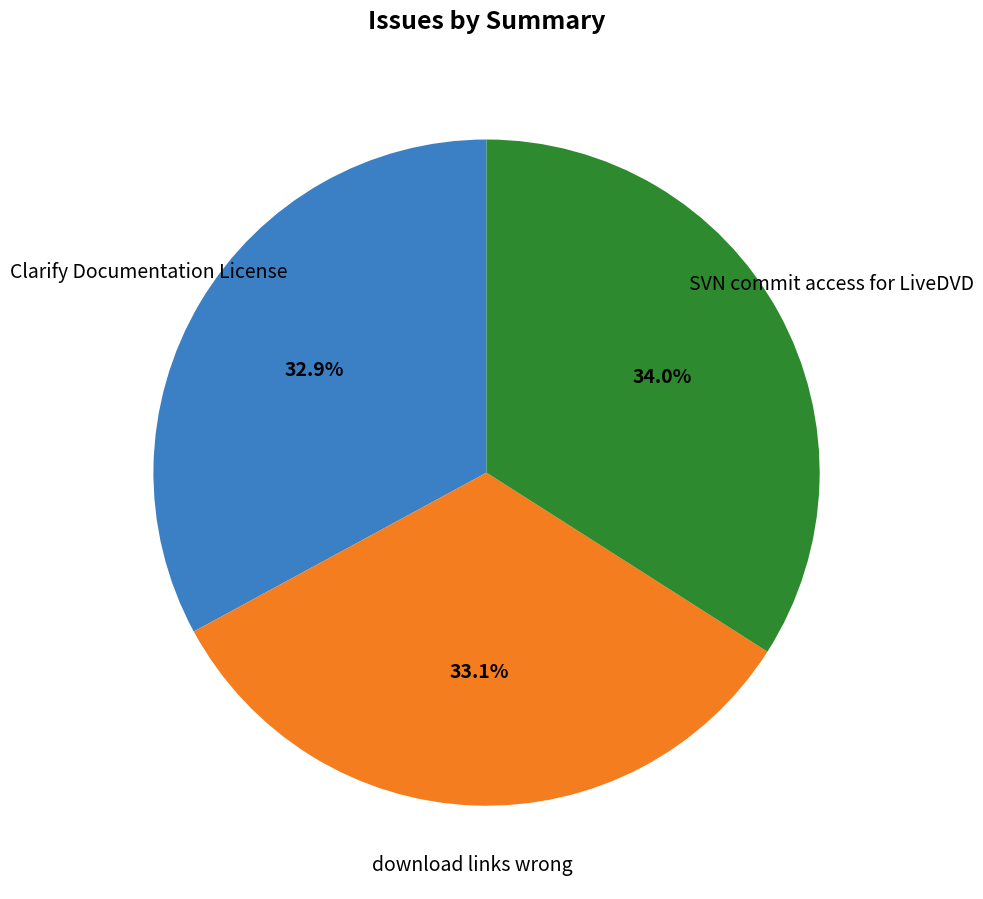

Is there a majority slice in this chart?

No